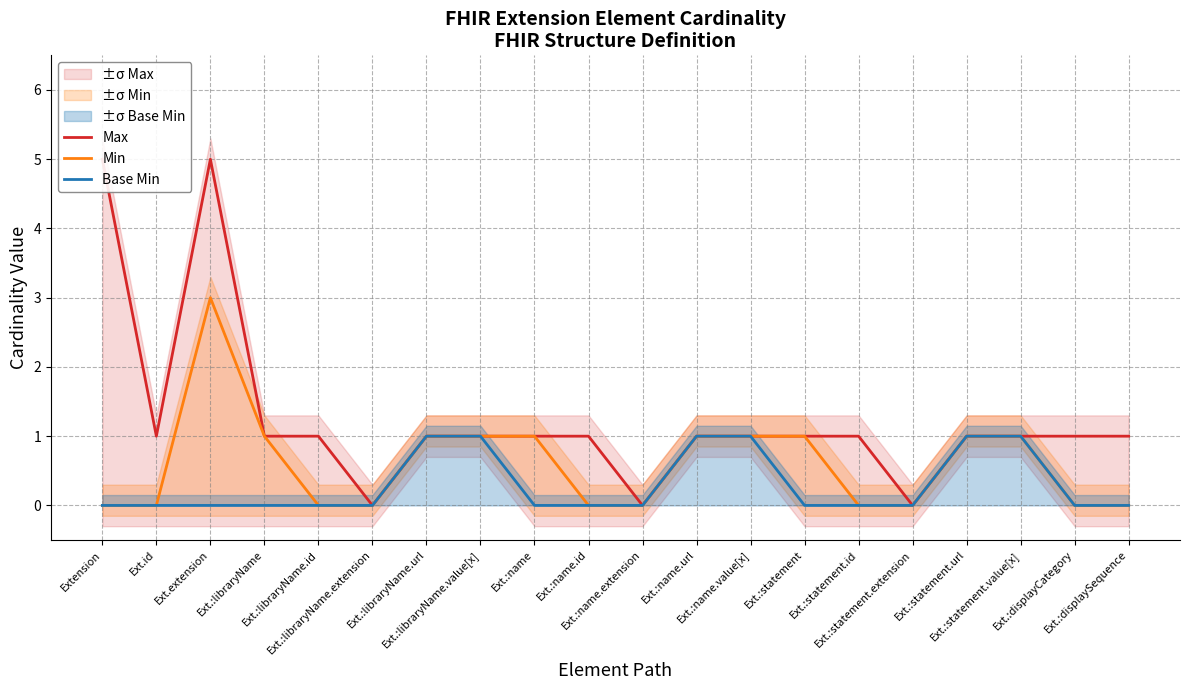

True or false: Max has a value of 1 at Ext.:statement.url.

False